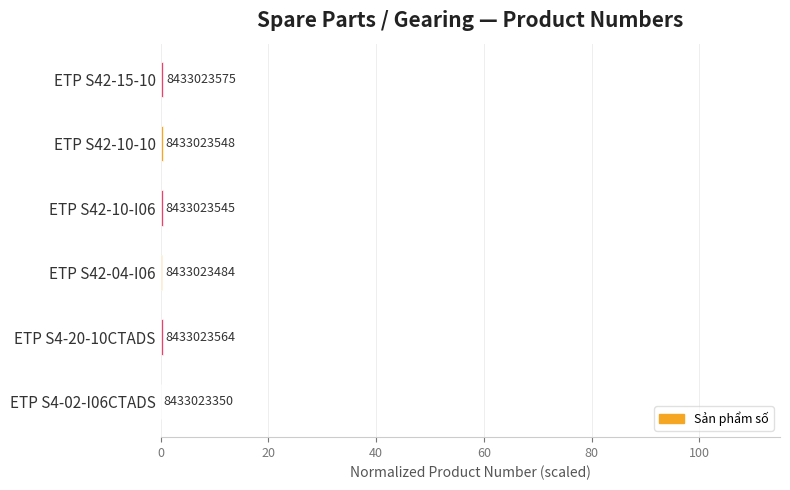

How many categories are shown in the chart?

6